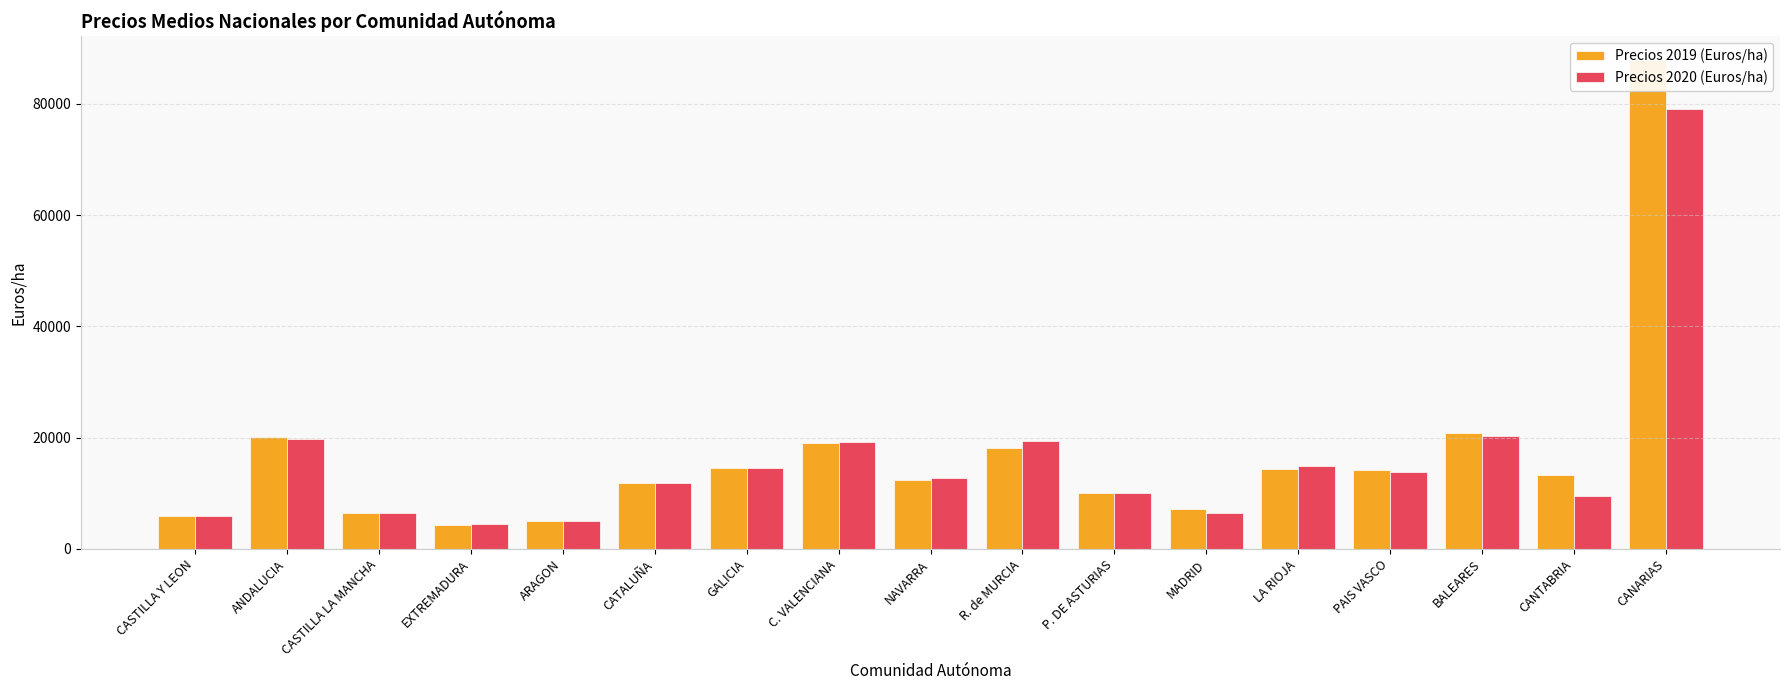

The Precios 2019 (Euros/ha) series shows 14417.1 at LA RIOJA. True or false?

True